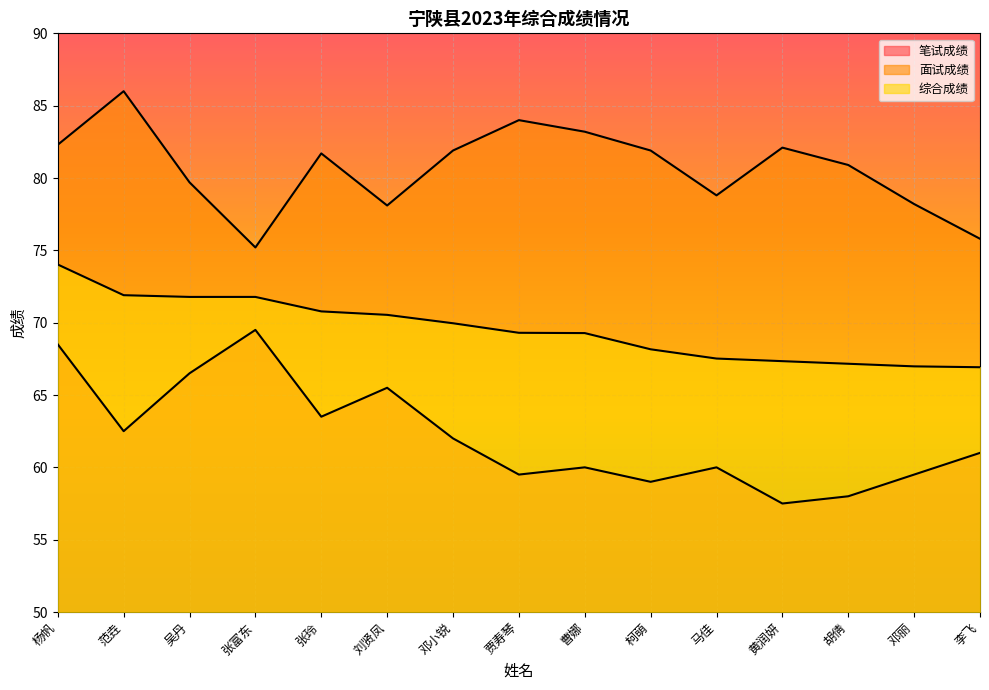

What is the maximum value shown in the chart?

86.0